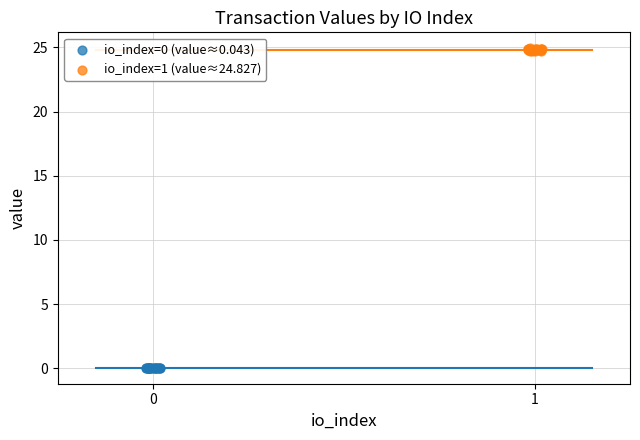

Which series contains the highest Y value?

io_index=1 (value≈24.827)